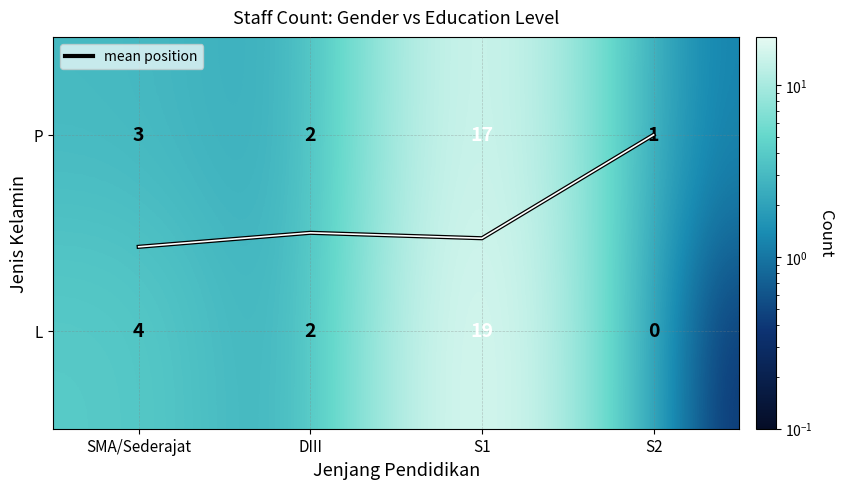

How many categories are shown in the chart?

4